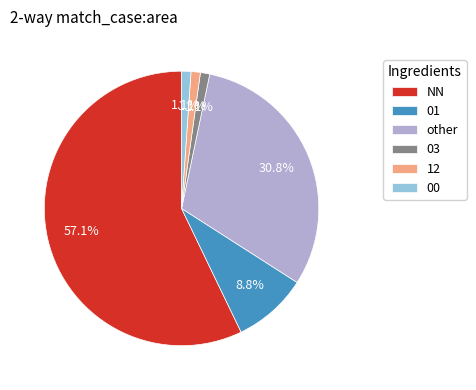

What is the largest slice in the pie chart?

NN